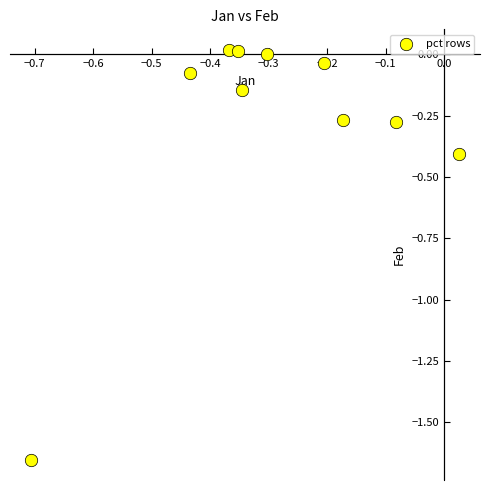

What is the range of Y values (max minus min)?

1.7